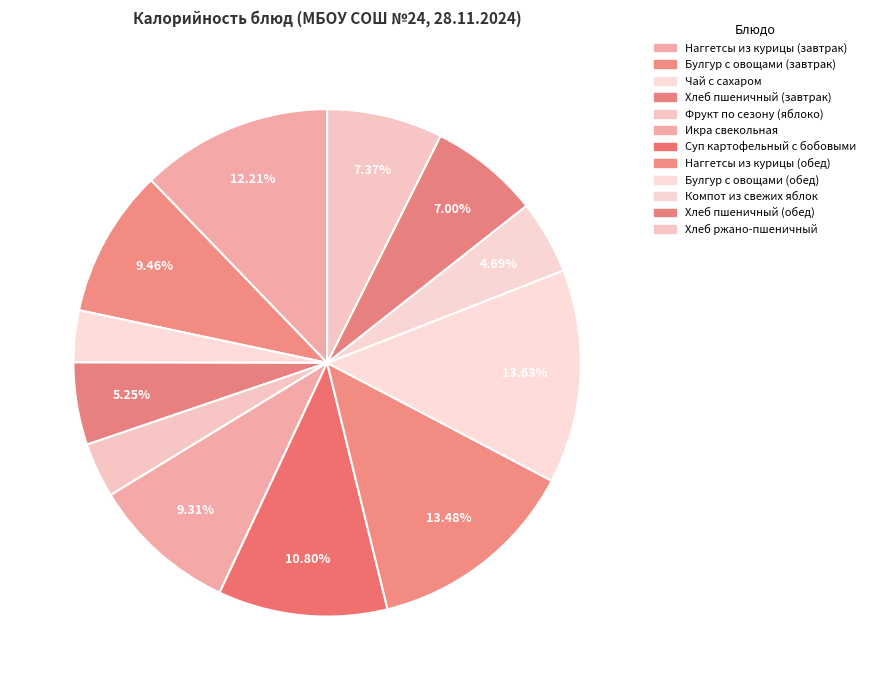

The Хлеб пшеничный (обед) slice represents 14% of the pie. True or false?

False